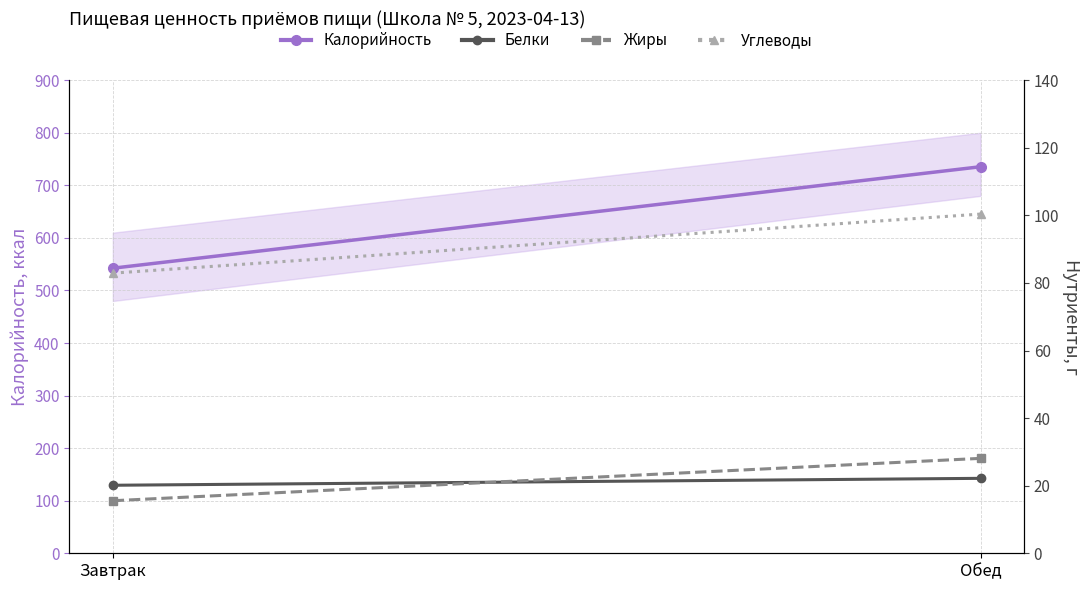

Rank the series by their maximum value, from highest to lowest.

Калорийность, Углеводы, Жиры, Белки